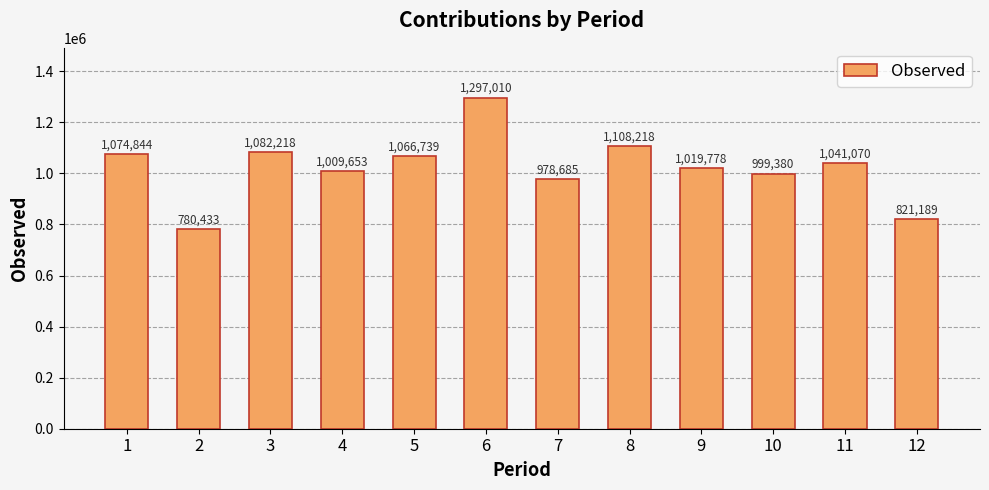

List the labels in order of value, largest first.

6, 8, 3, 1, 5, 11, 9, 4, 10, 7, 12, 2